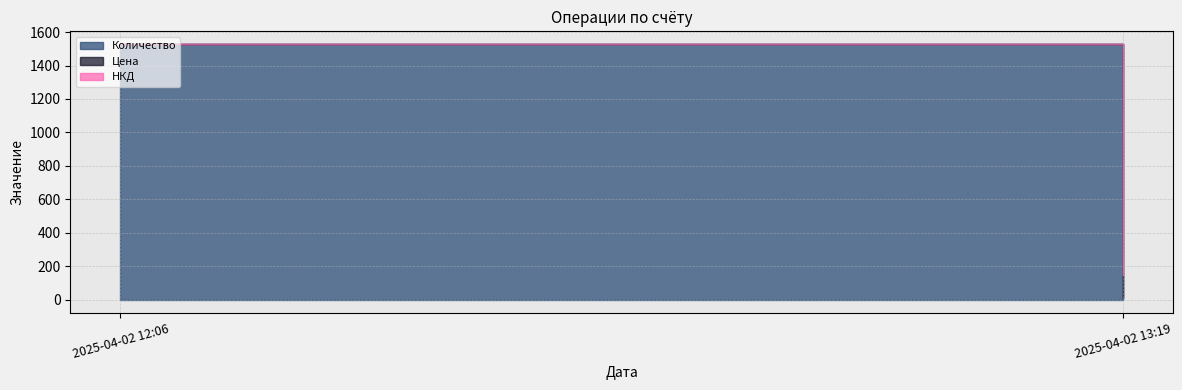

Where is НКД nearest to the value 0?

2025-04-02 12:06